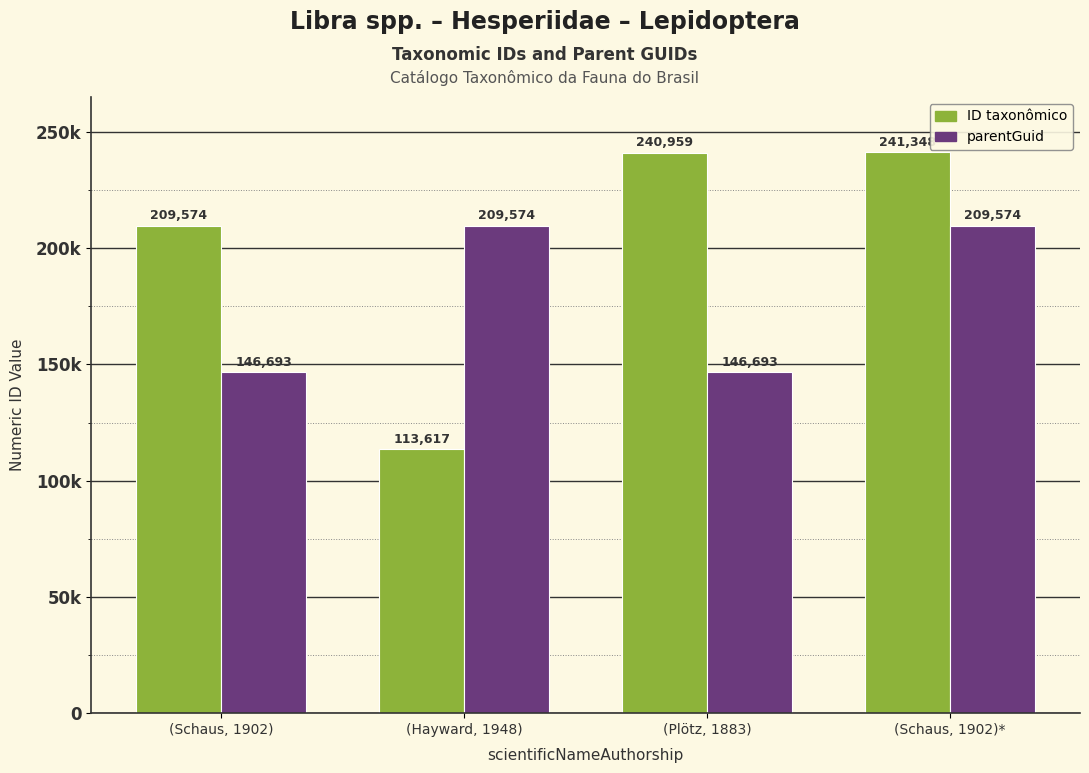

Does the chart contain any negative values?

No